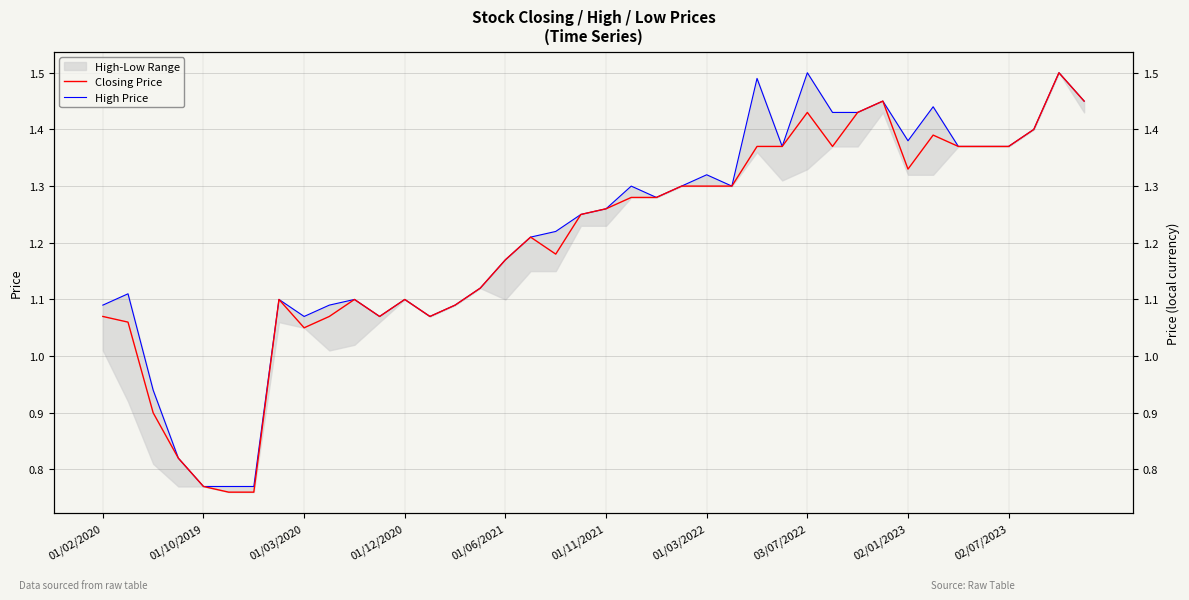

What is the highest value of the High Price series?

1.5